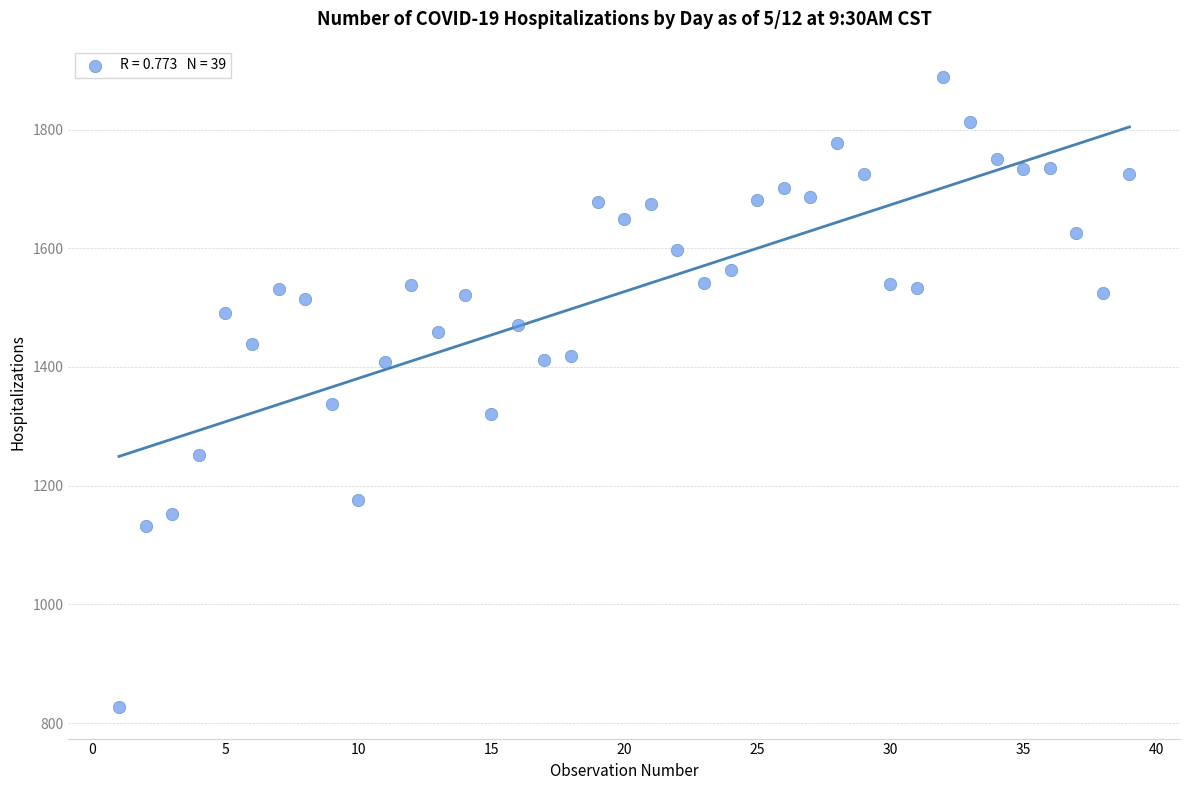

What Y value in the scatter plot is closest to 1357?

1338